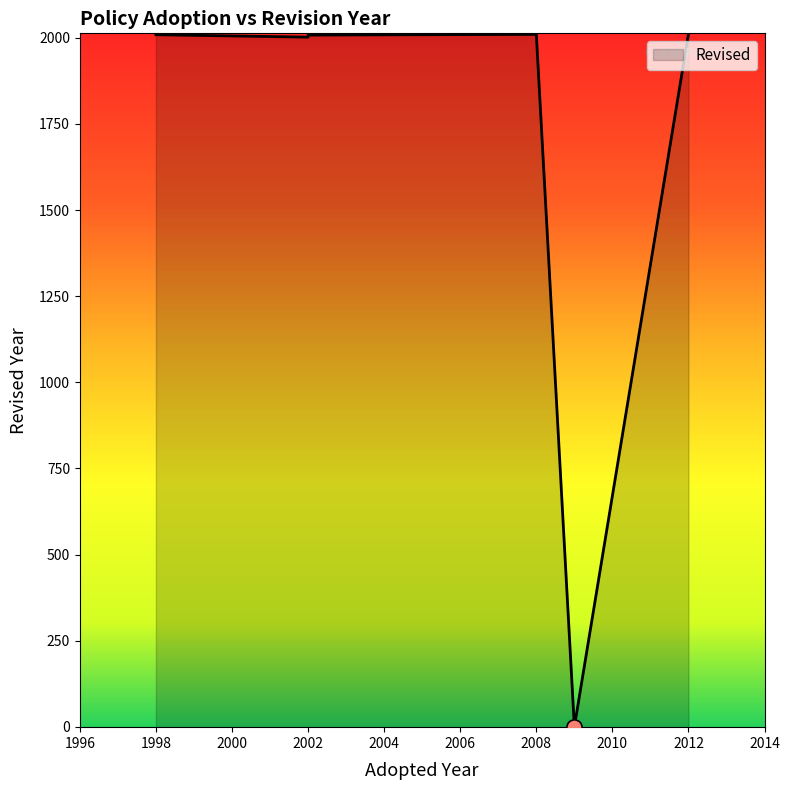

What is the change in value from 2012 to 2002?

-10